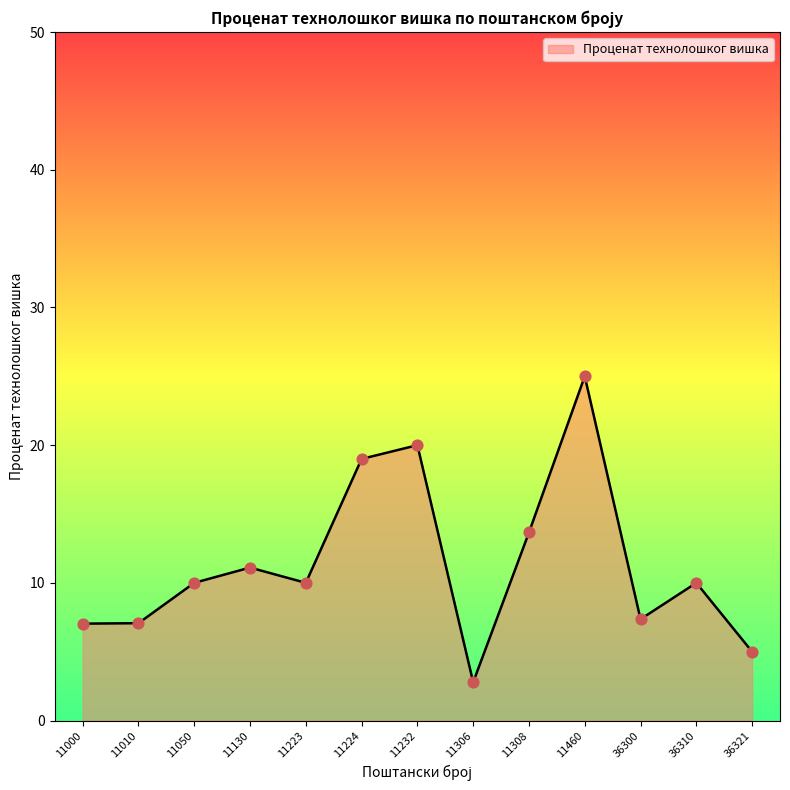

Between 36310 and 36300, which is larger?

36310